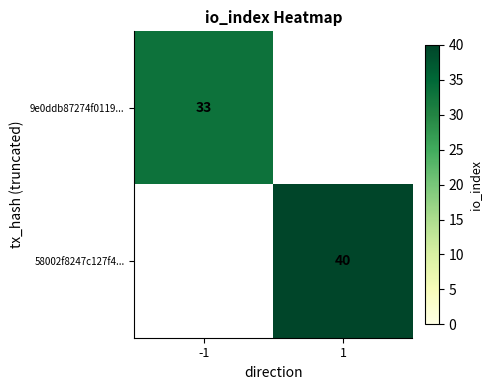

Is it true that 9e0ddb87274f0119... equals 33 at -1?

True